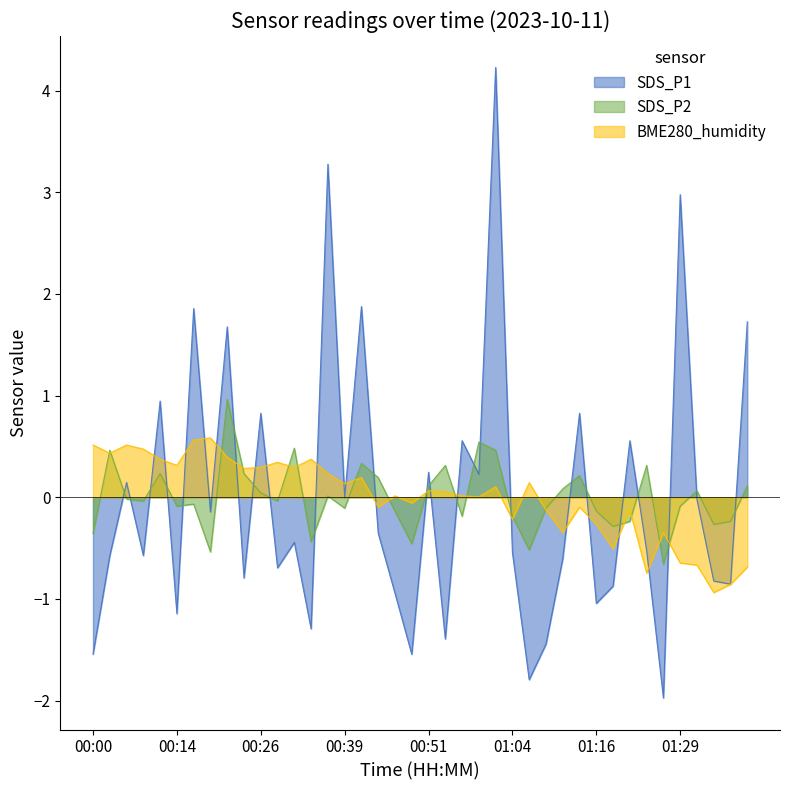

At which label does SDS_P1 reach its minimum?

01:27